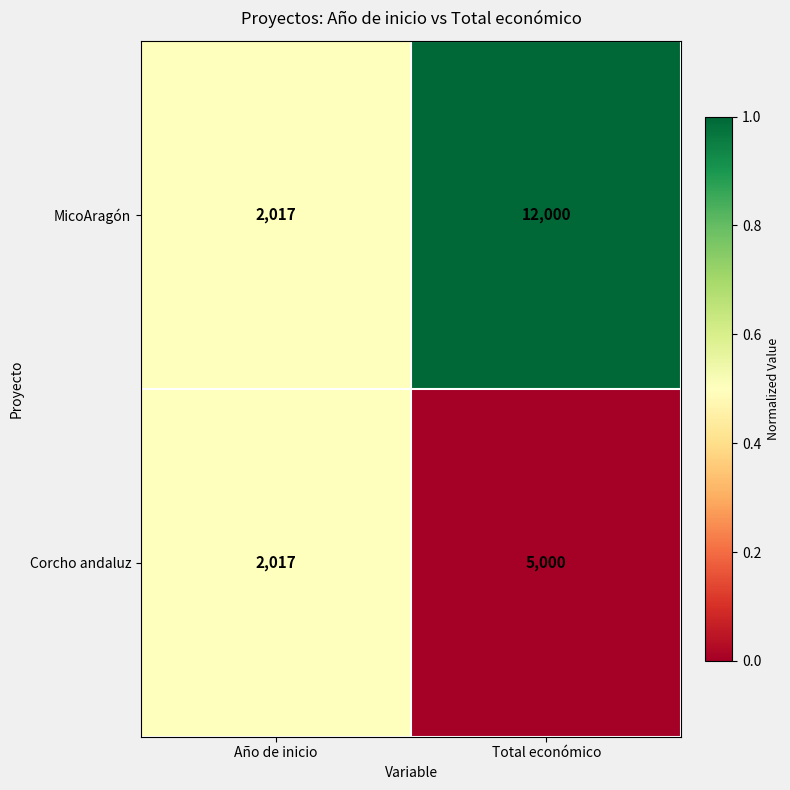

What is the difference between the highest and lowest values at Total económico?

7000